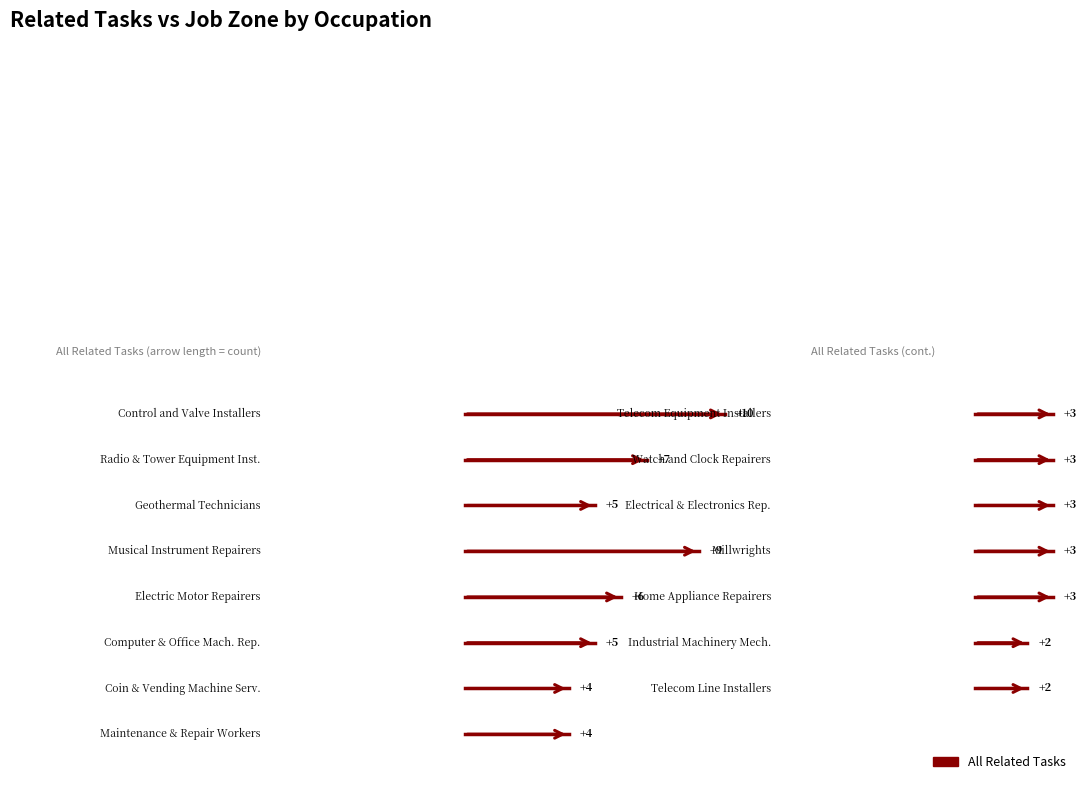

Read the job_zone value at 4.

3